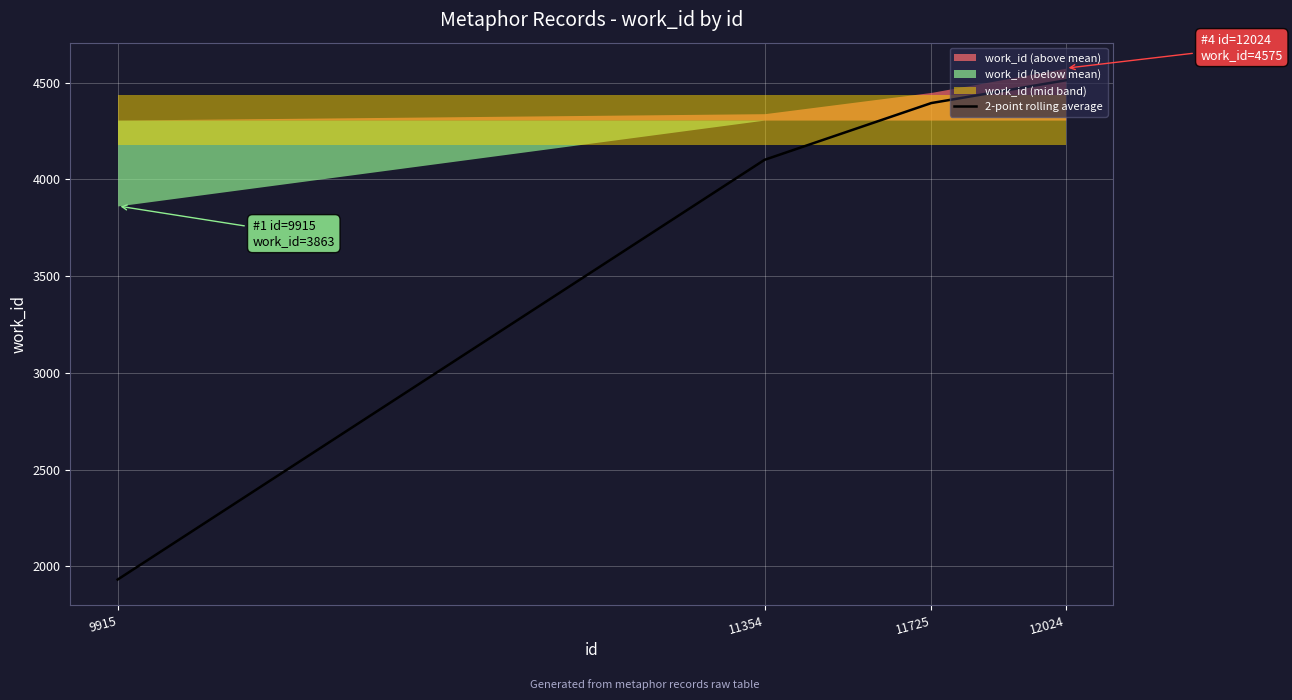

At which label is the value closest to 3222?

11354